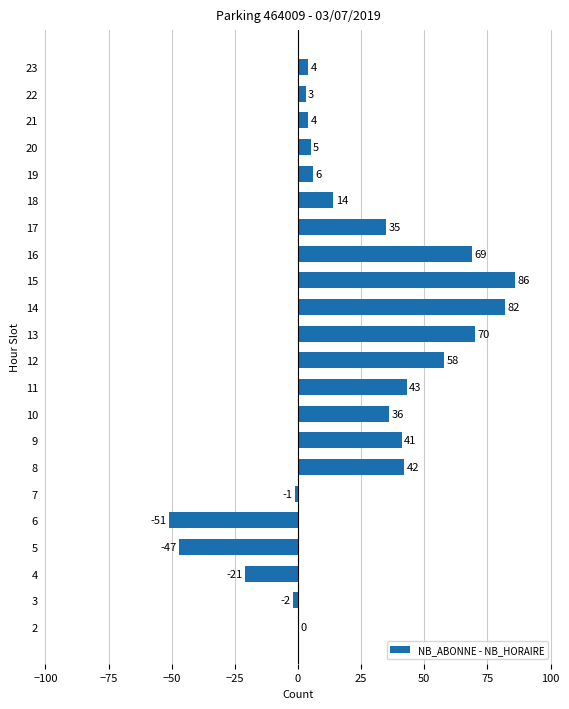

What is the sum of all values?

476